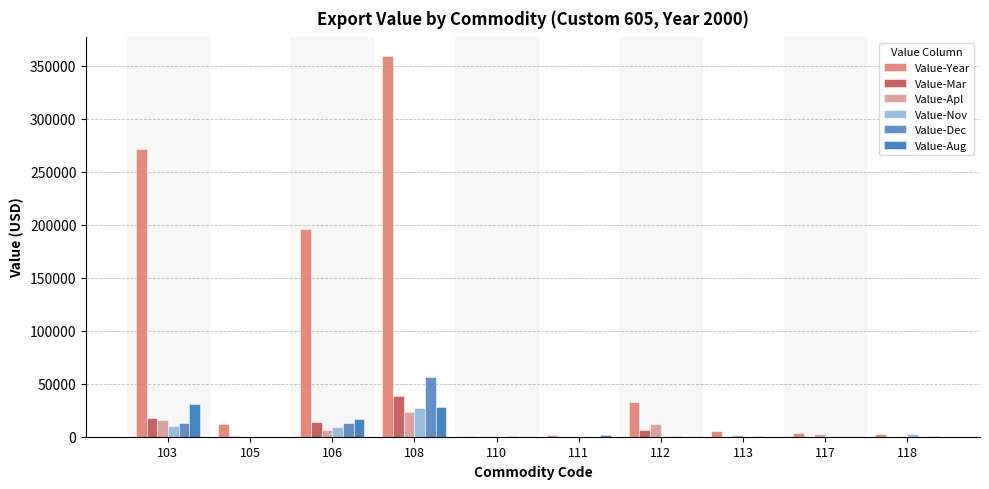

Which category has the highest value in the Value-Year series?

108